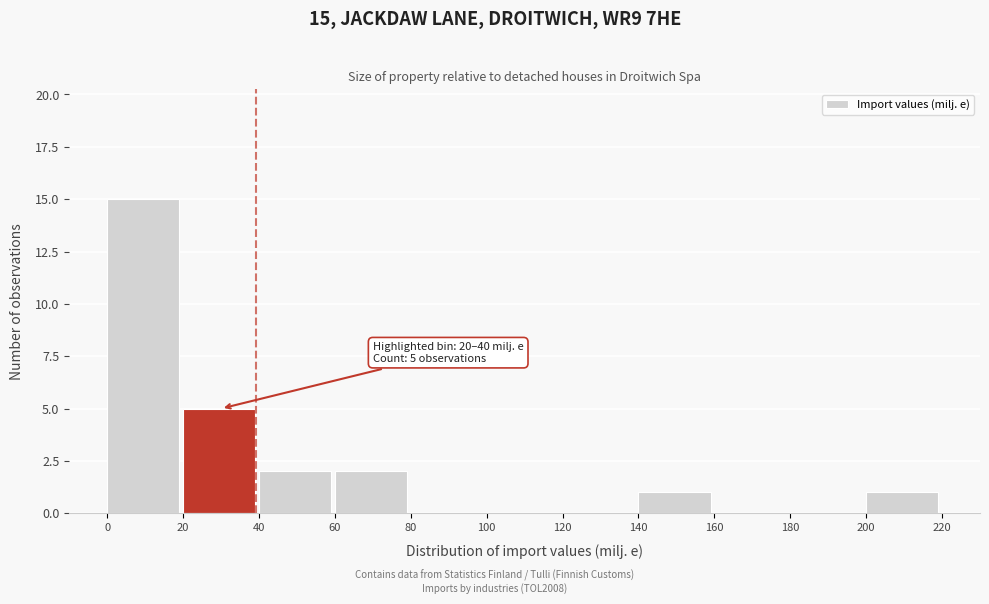

Over which range of the x-axis is the bar tallest?

0 to 20